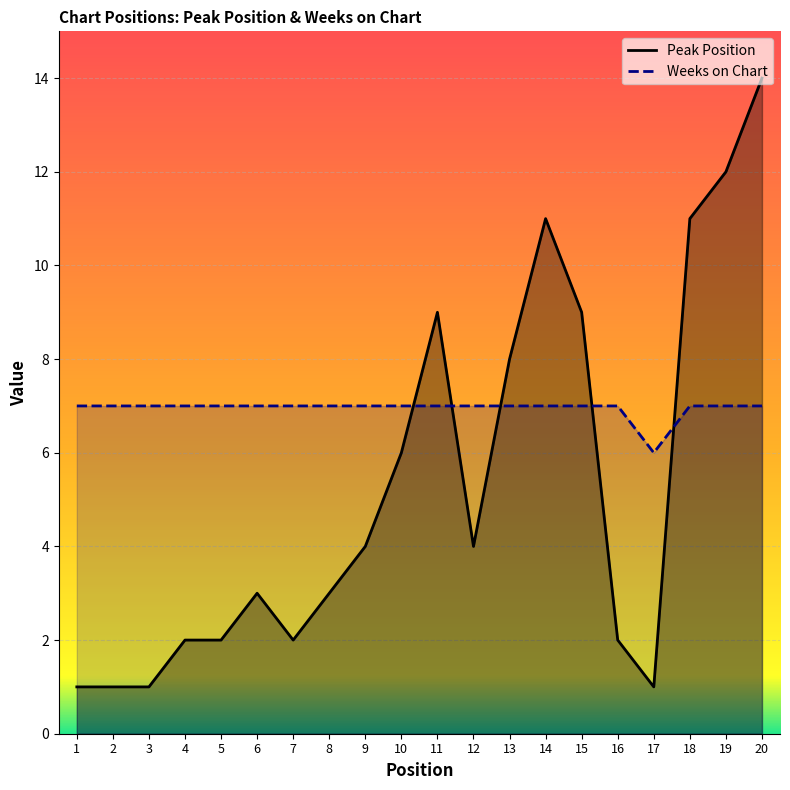

Between 6 and 10, which is larger?

10